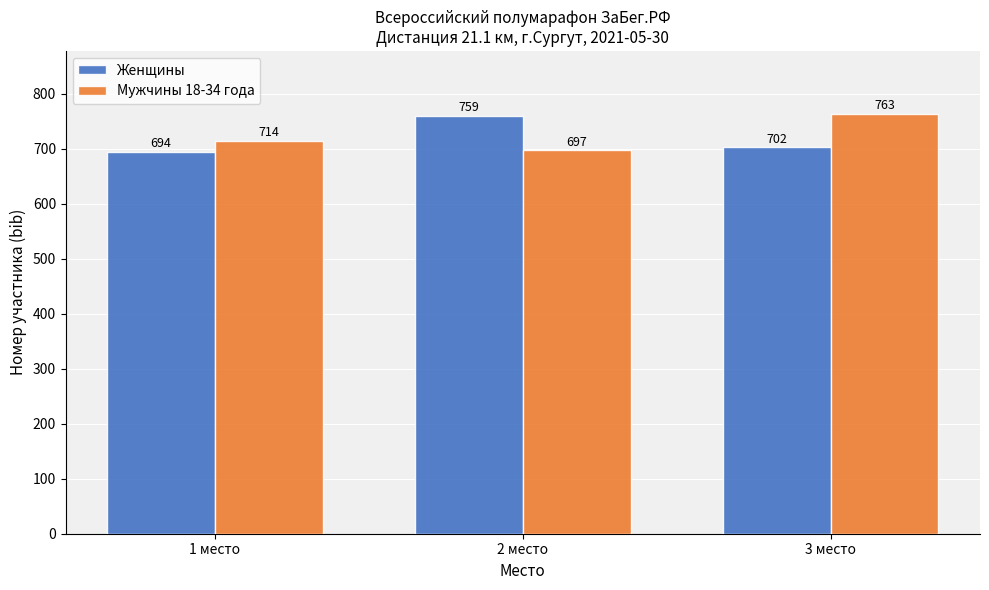

Where is Женщины nearest to the value 726?

3 место